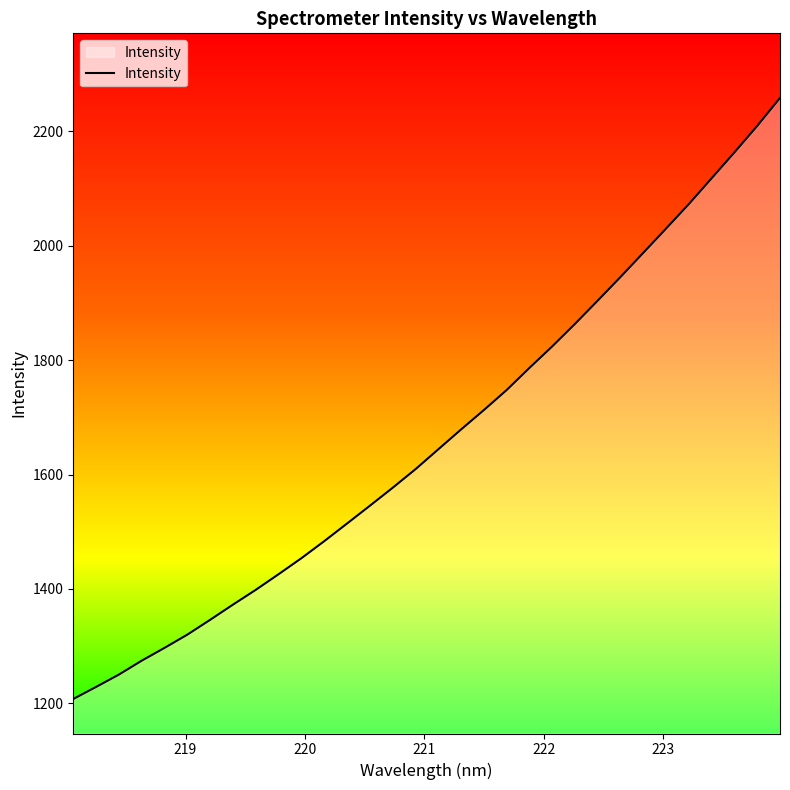

What is the maximum value shown in the chart?

2258.4